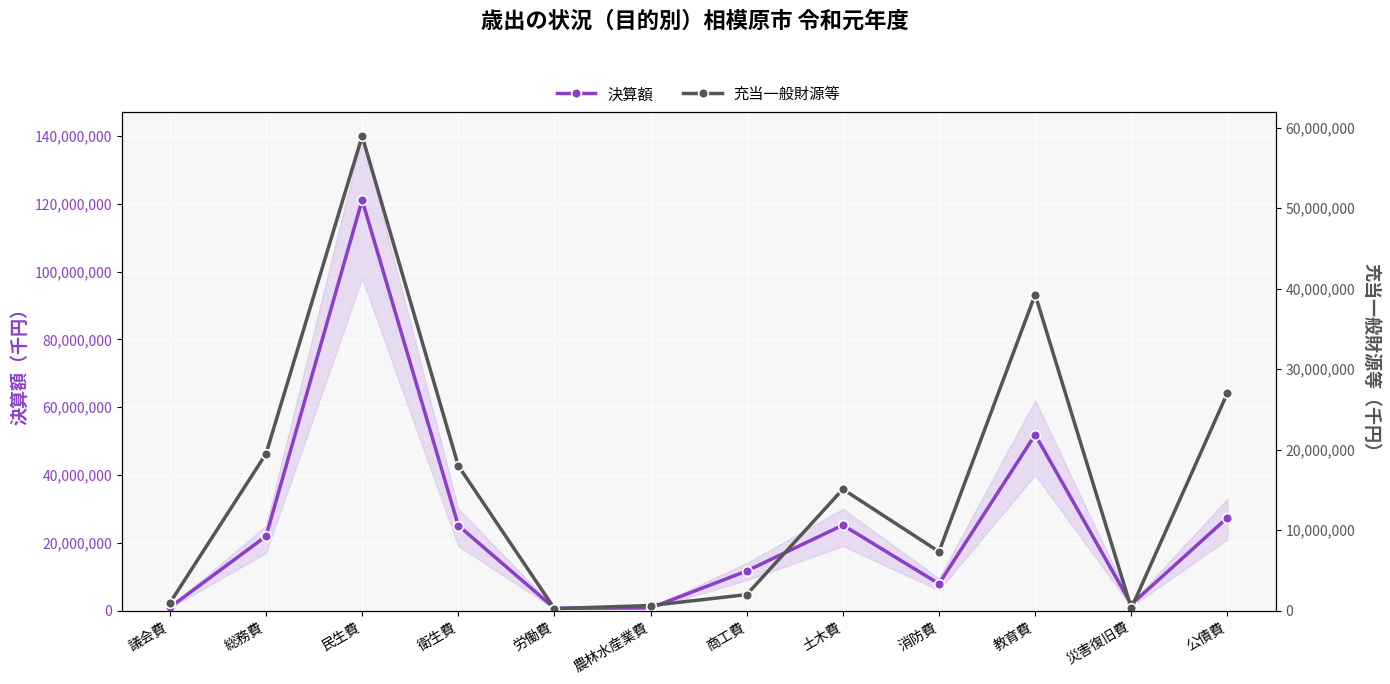

Which label corresponds to the smallest value in the chart?

労働費